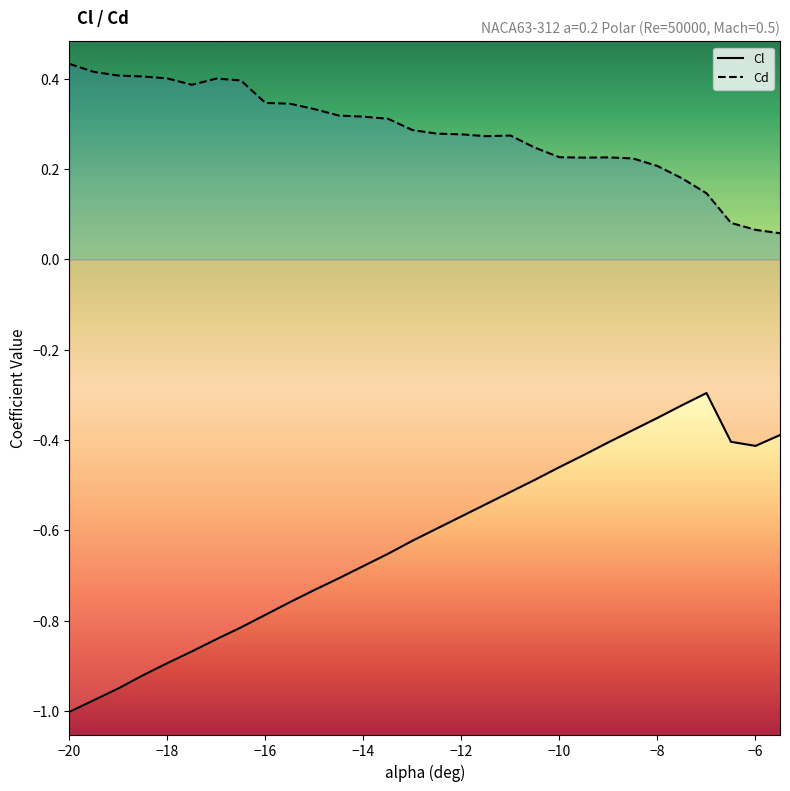

What is the maximum value shown in the chart?

0.4